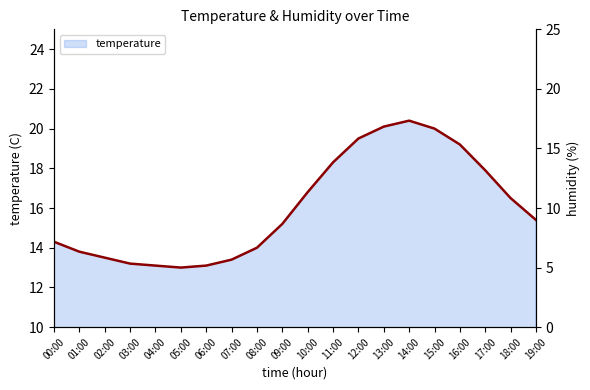

What is the label of the 9th point from the left?

08:00